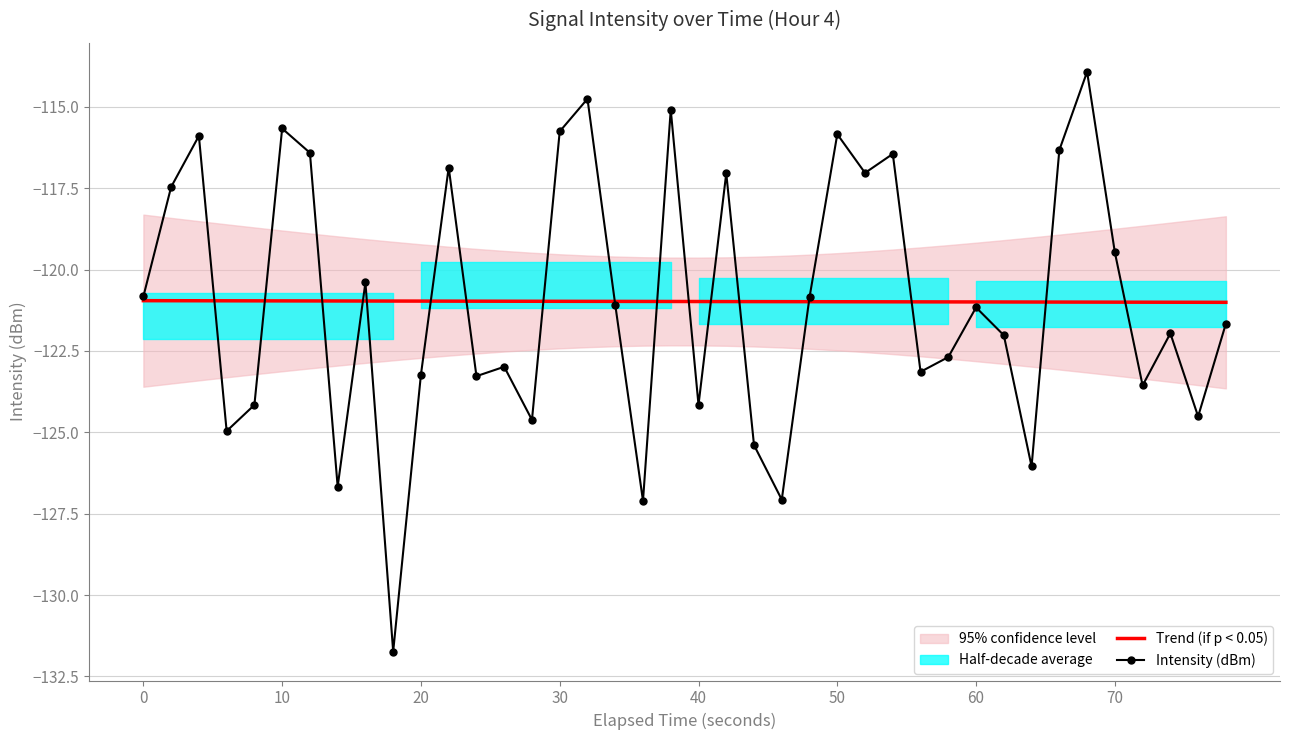

True or false: Trend (if p < 0.05) has a value of -162.8 at 0.

False